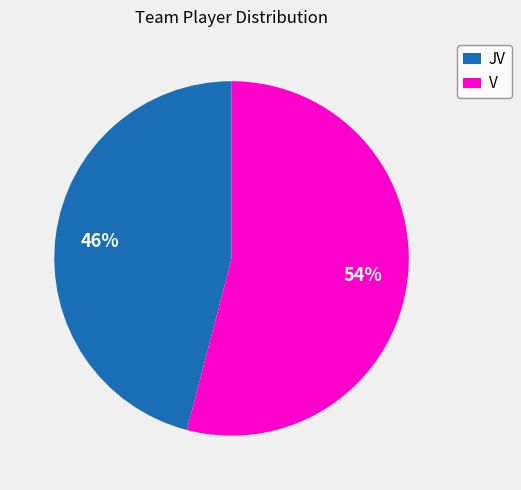

To the nearest percent, what percentage of the pie is JV?

46%